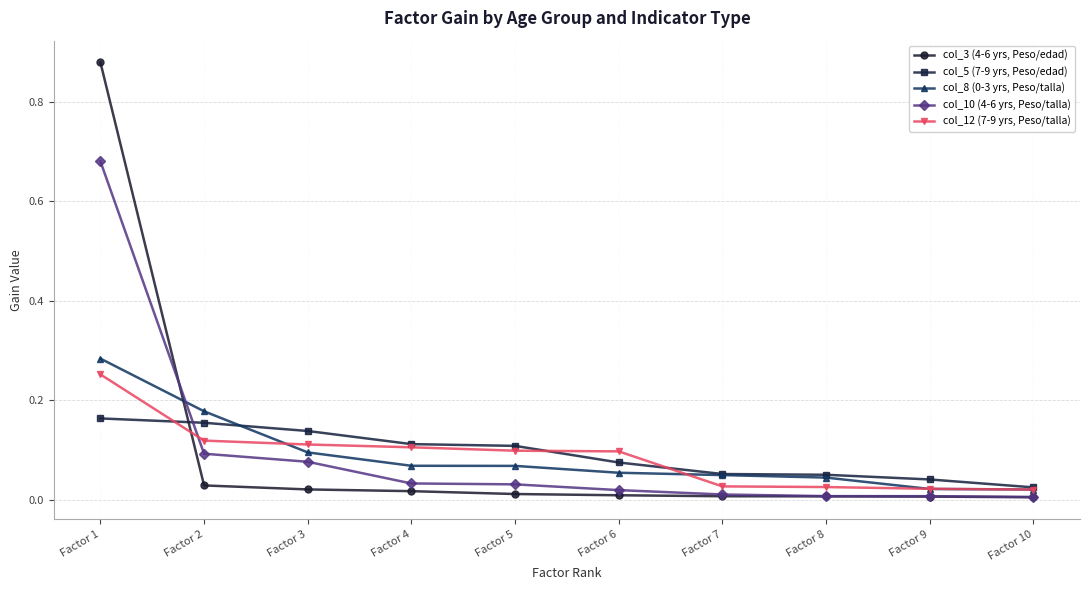

At which category is the sum across all series the highest?

Factor 1